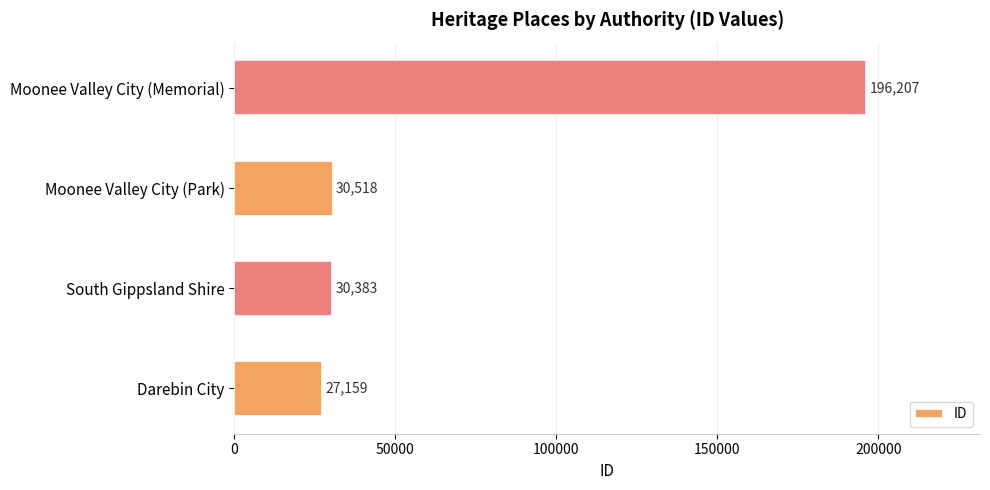

Reading bottom to top, extract all data points from this chart.

Darebin City=27159	South Gippsland Shire=30383	Moonee Valley City (Park)=30518	Moonee Valley City (Memorial)=196207